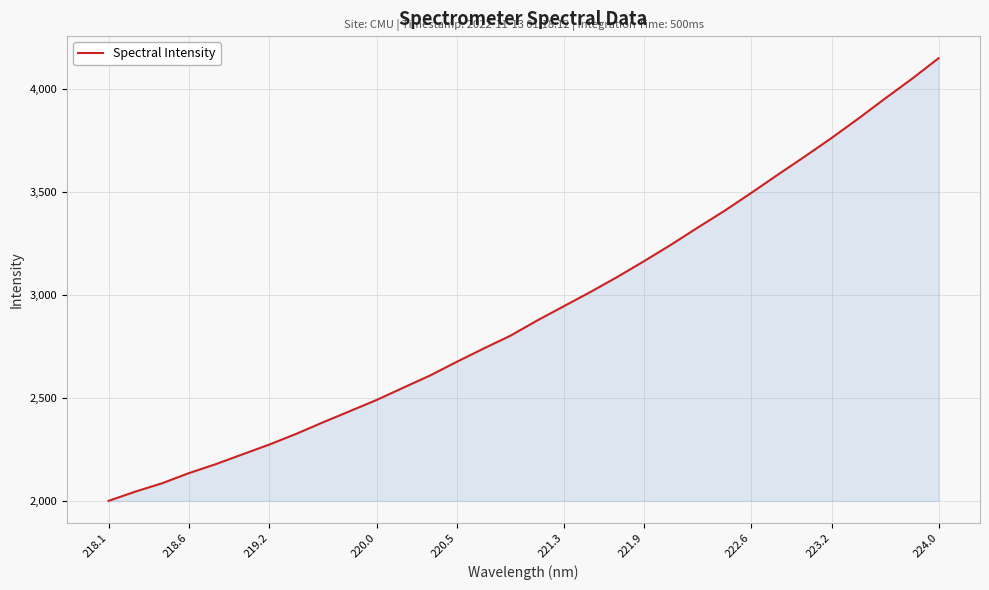

What is the difference between the maximum and minimum values?

2148.9